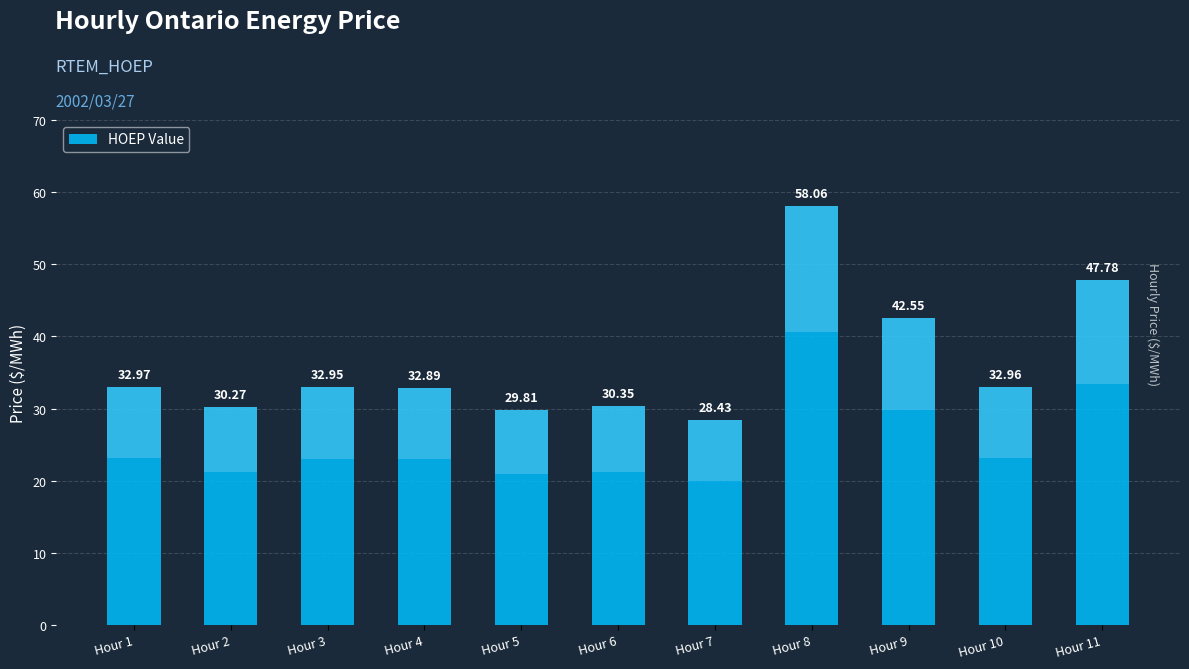

What is the change in value from Hour 4 to Hour 9?

+9.7